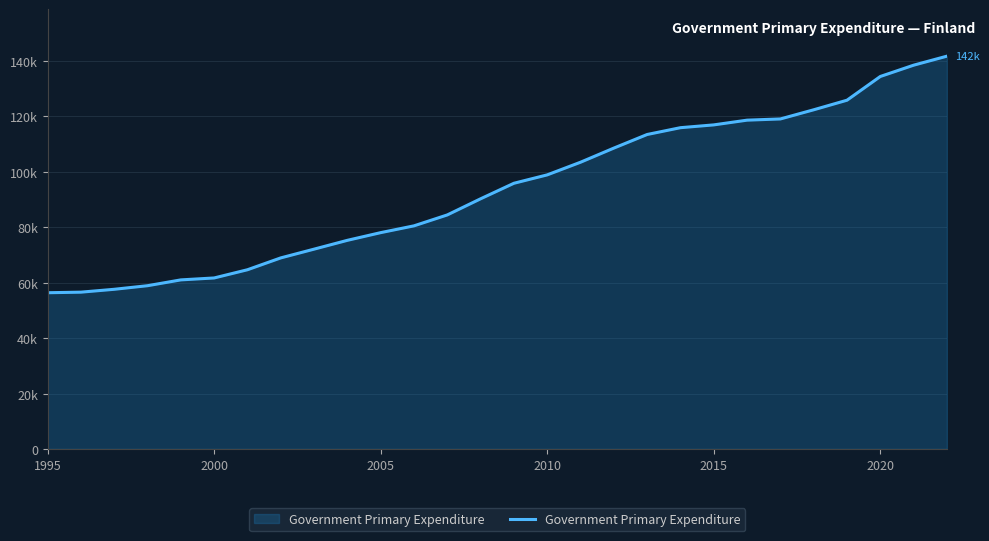

Does the chart have visible grid lines?

Yes